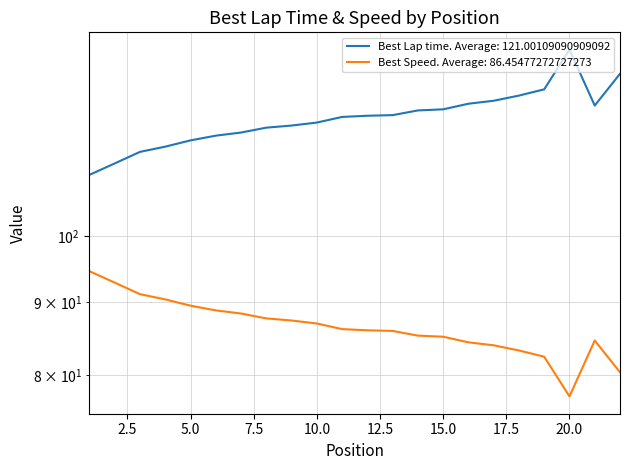

What is the difference between the second highest and minimum values in the Best Lap time series?

19.5